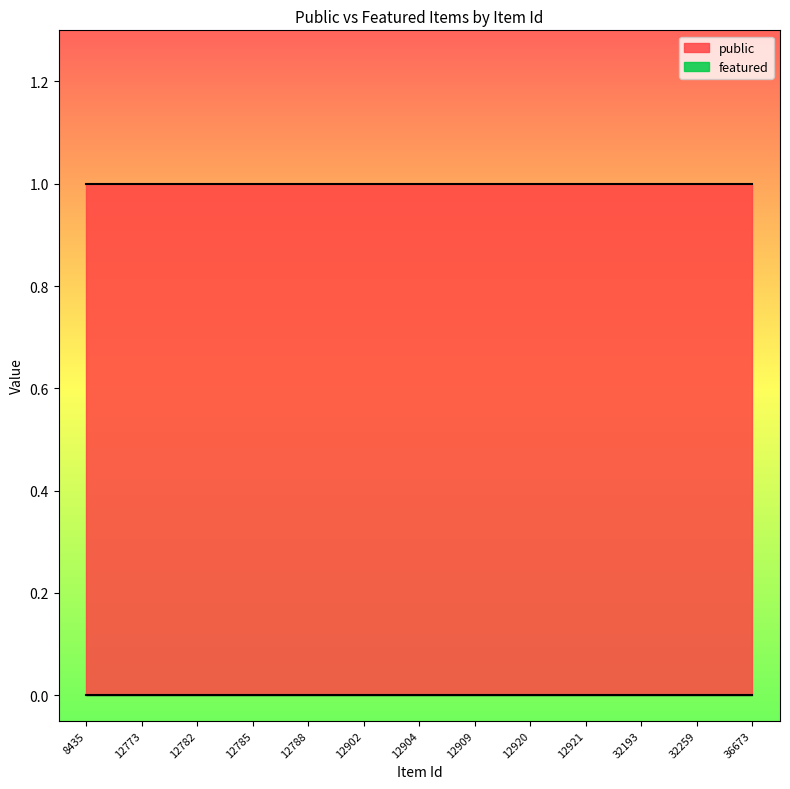

Which label corresponds to the smallest value in the chart?

8435